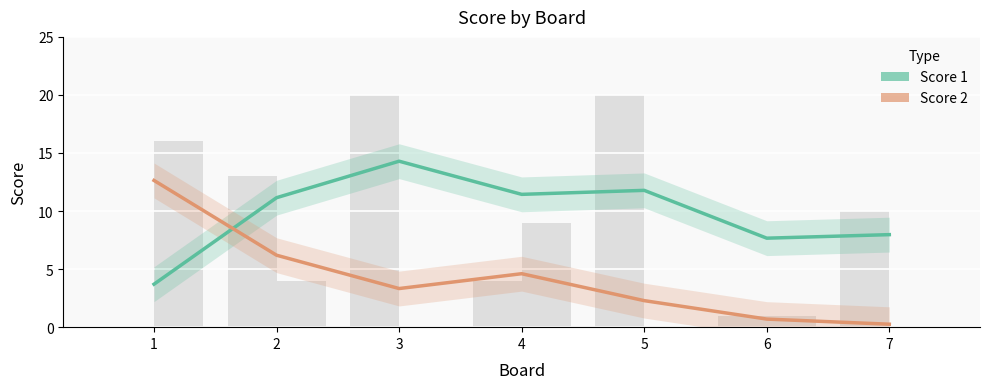

The value of Score 2 at 2 is 6.2. True or false?

True